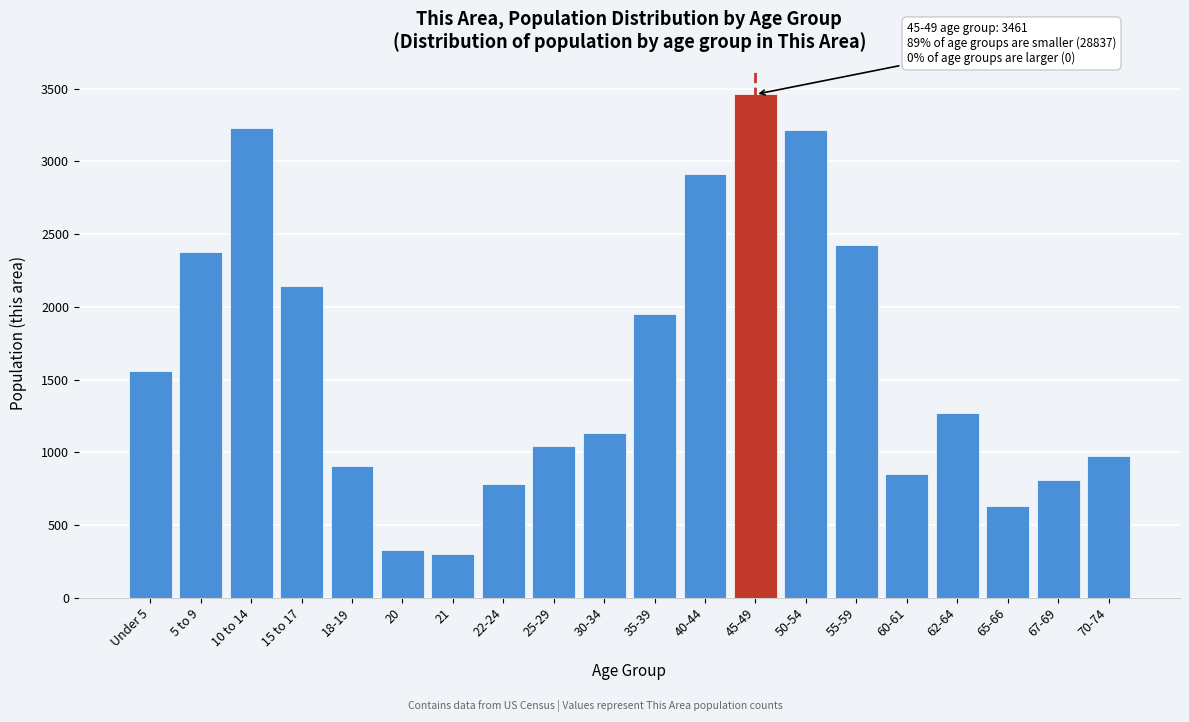

Where is the data nearest to the value 1881?

35-39